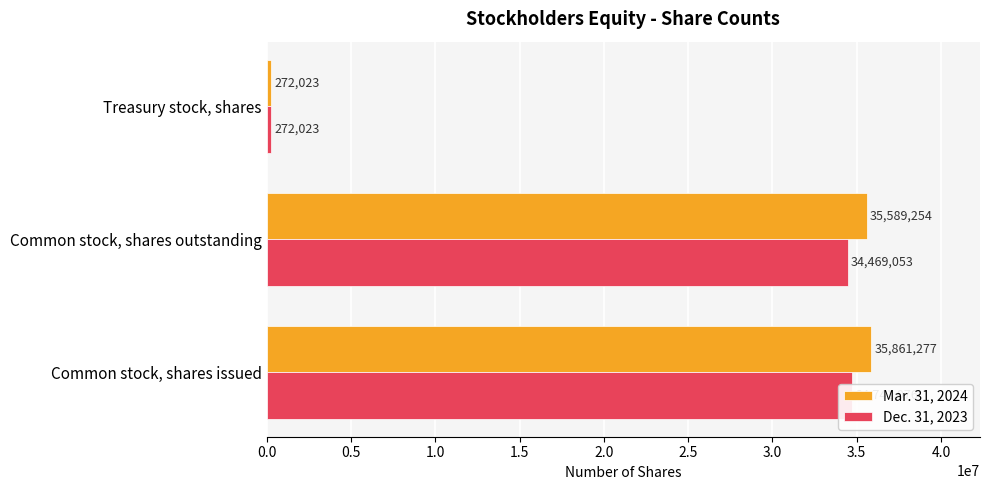

What is the sum of the Mar. 31, 2024 values at Common stock, shares issued and Treasury stock, shares?

36133300